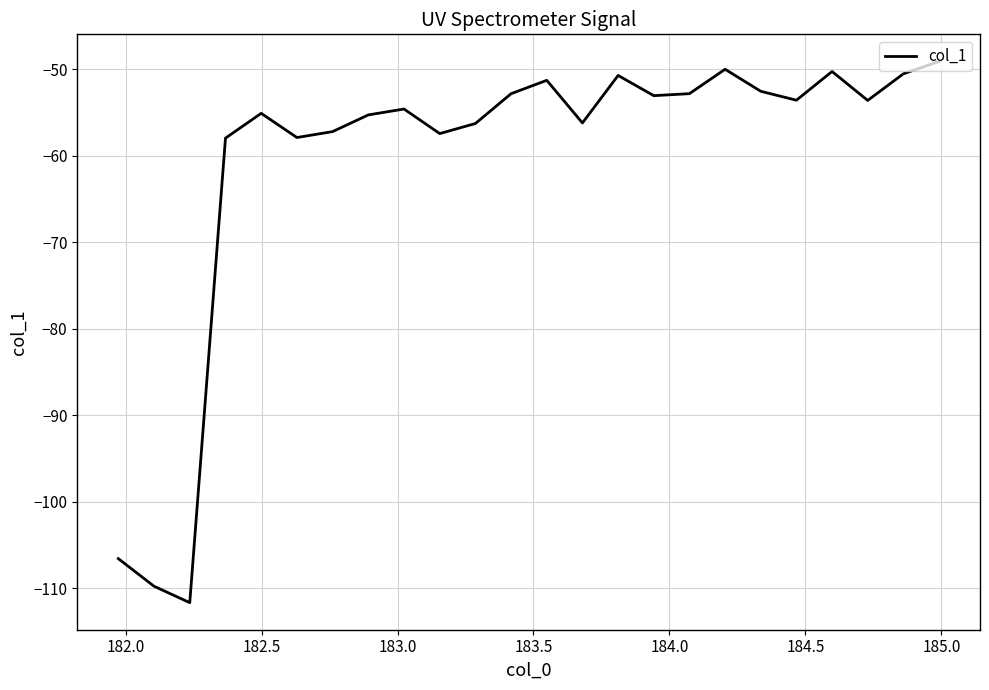

What is the difference between the maximum and minimum values?

62.5